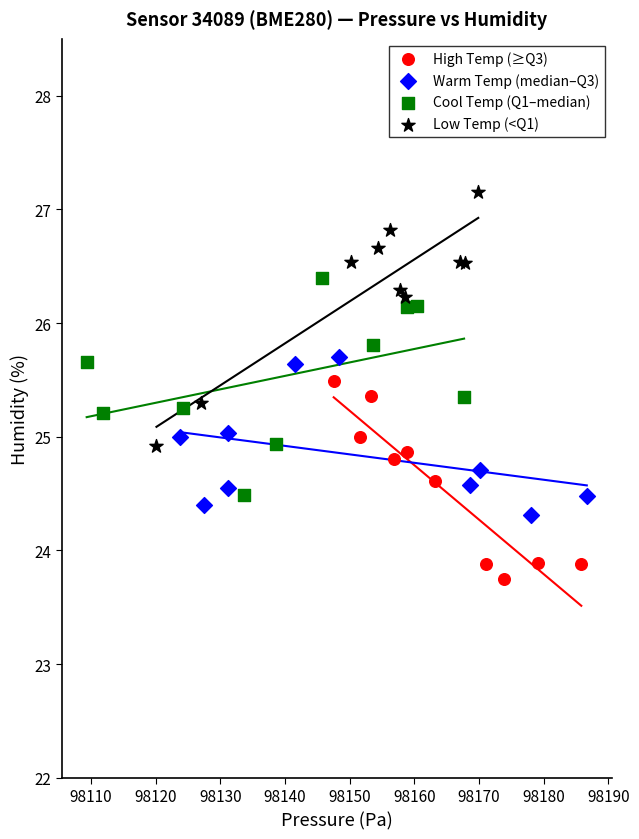

Which series contains the highest Y value?

Low Temp (<Q1)